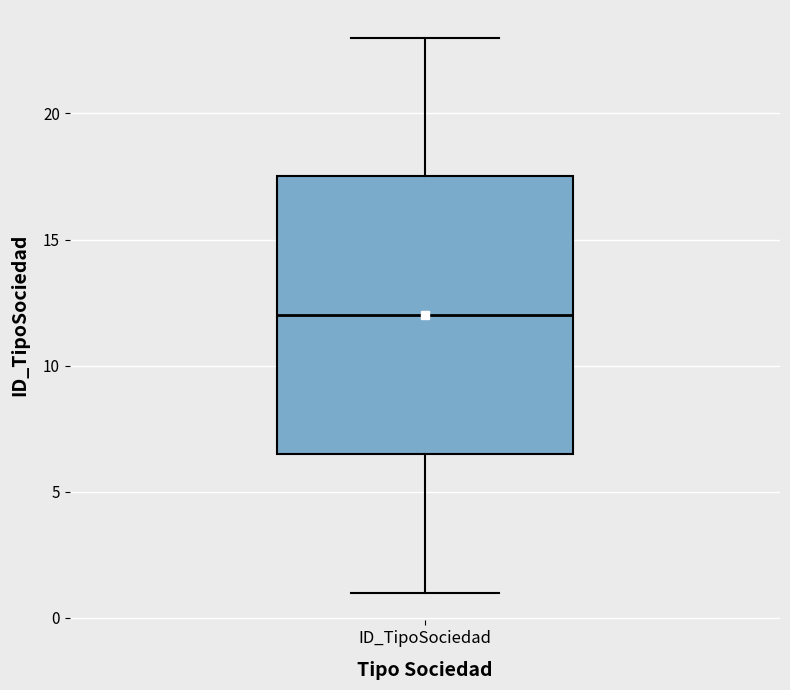

Read this box plot against the y-axis: the position of the median line, the range covered by the box, and the ends of both whiskers. The values are not printed on the chart, so give them approximately, as read against the axis.

median 12.0, box 6.5 to 17.5, whiskers 1.0 to 23.0